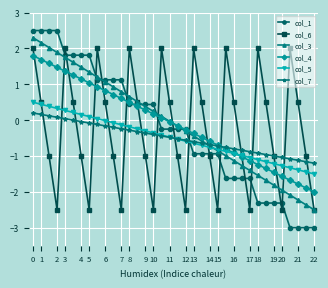

How many values in the col_6 series exceed 0?

18